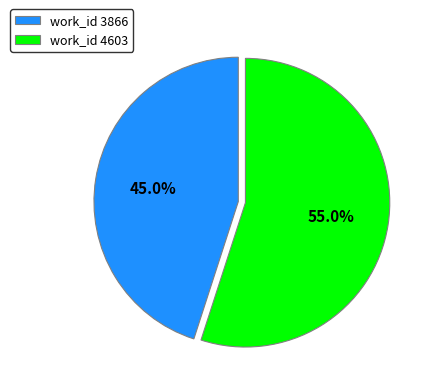

Between work_id 4603 and work_id 3866, which is larger?

work_id 4603